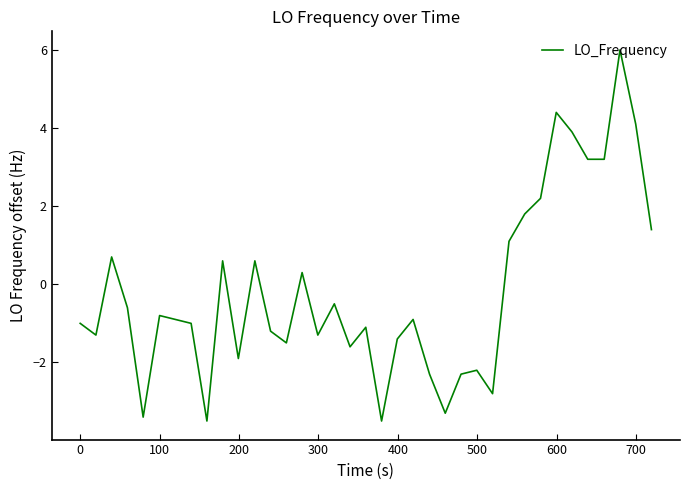

Count the number of categories in the chart.

37